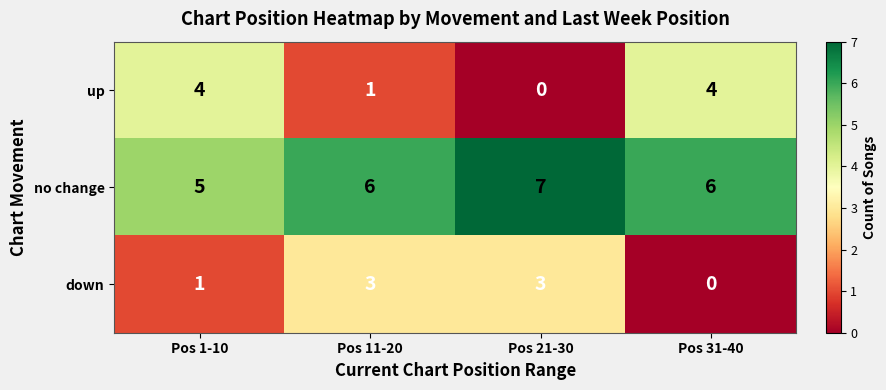

Which category has the highest value across all series?

Pos 21-30